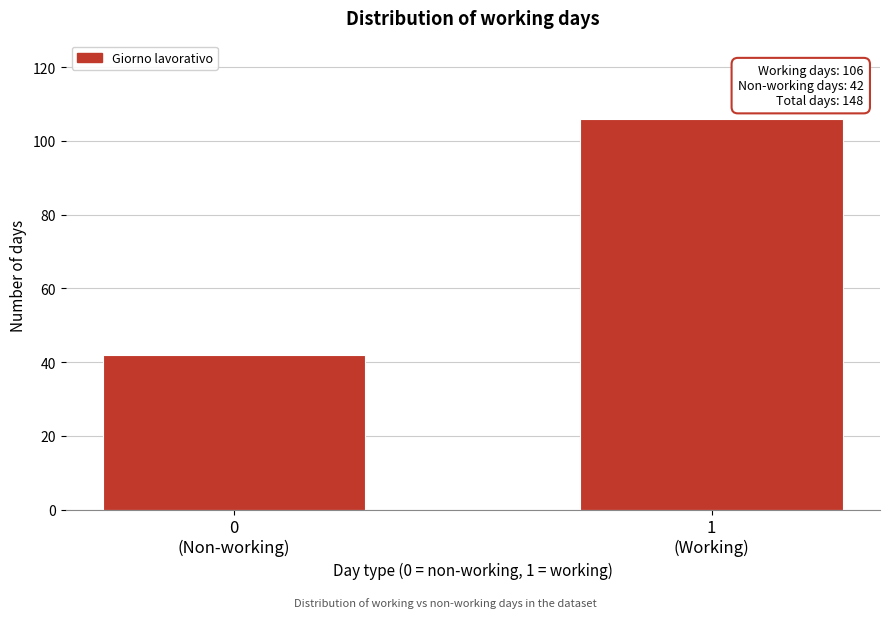

Reading right to left, extract all data points from this chart.

106	42